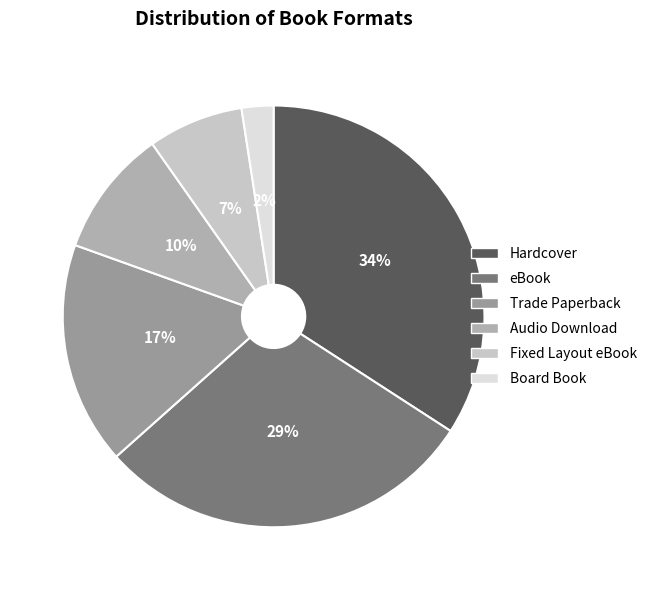

Between Hardcover and Fixed Layout eBook, which is larger?

Hardcover